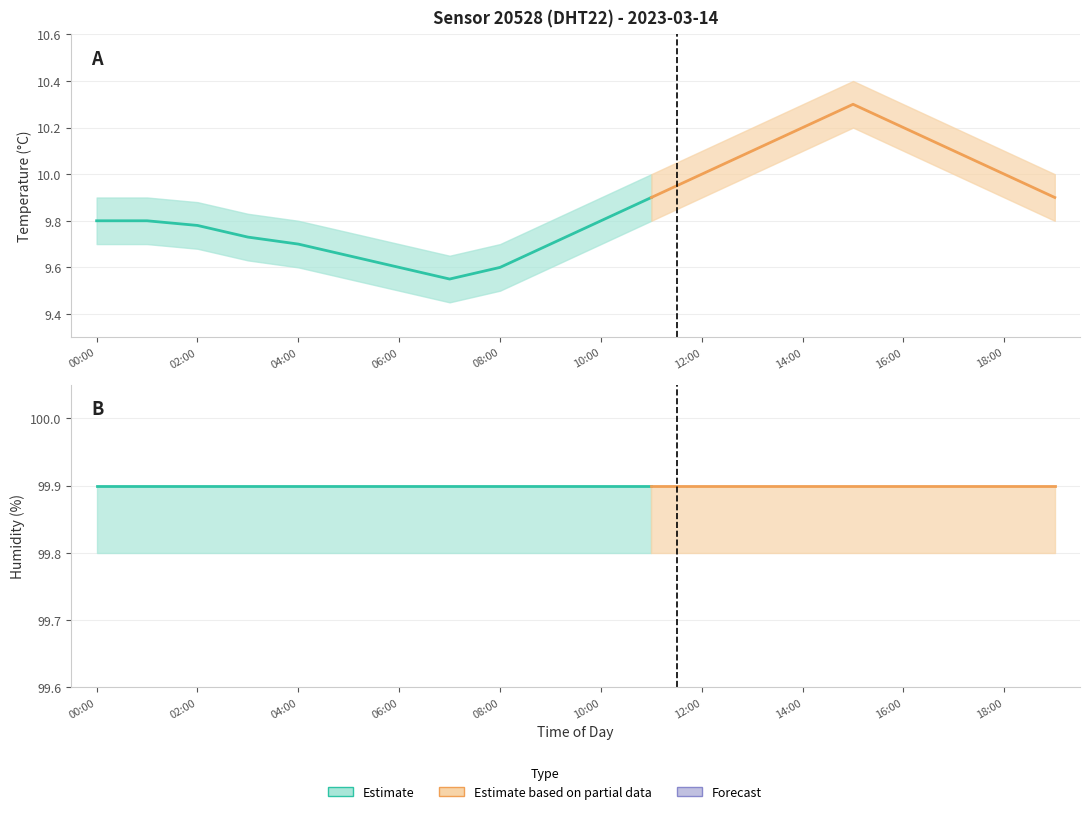

True or false: temperature and humidity cross at least once.

False